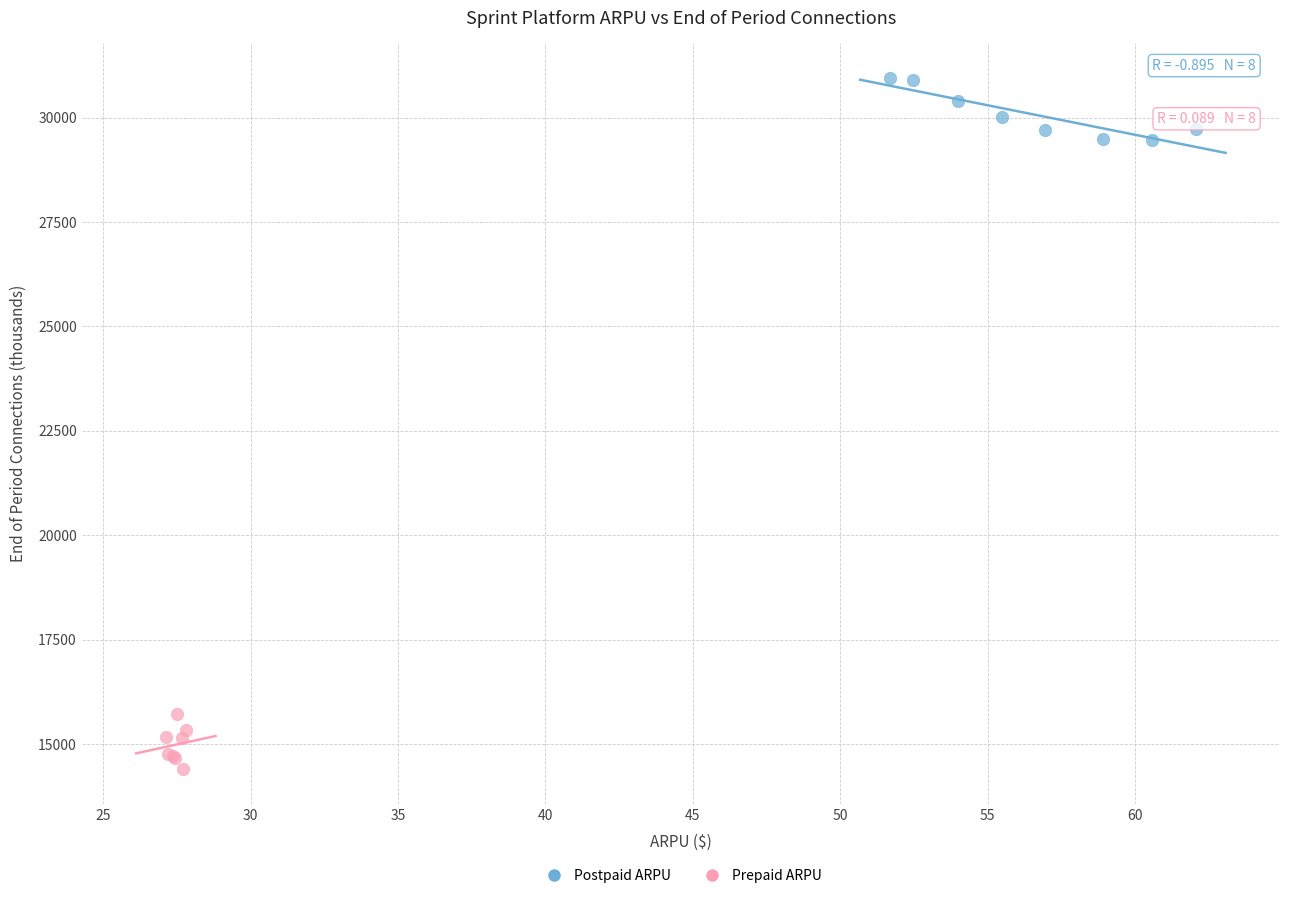

Which series reaches the minimum Y coordinate?

Prepaid ARPU